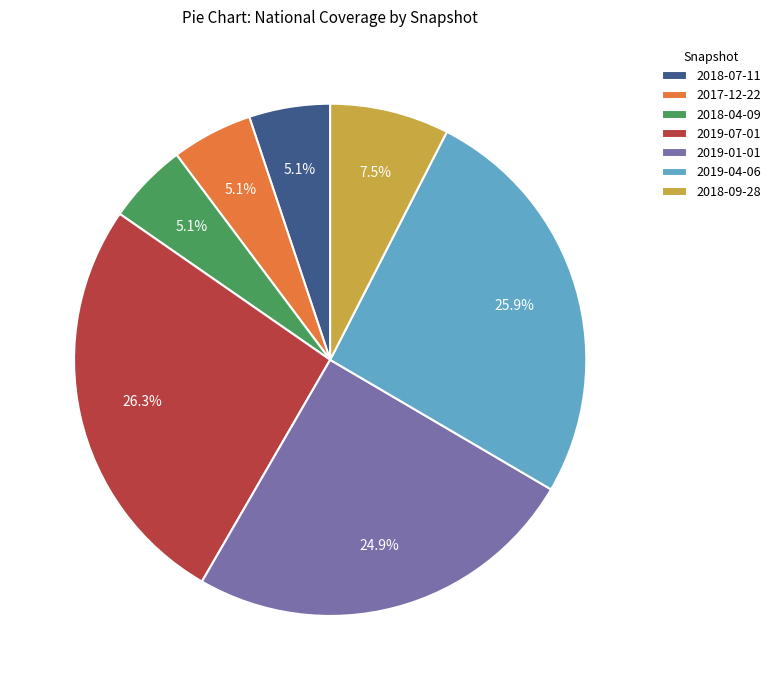

Which has a higher value, 2019-07-01 or 2018-07-11?

2019-07-01